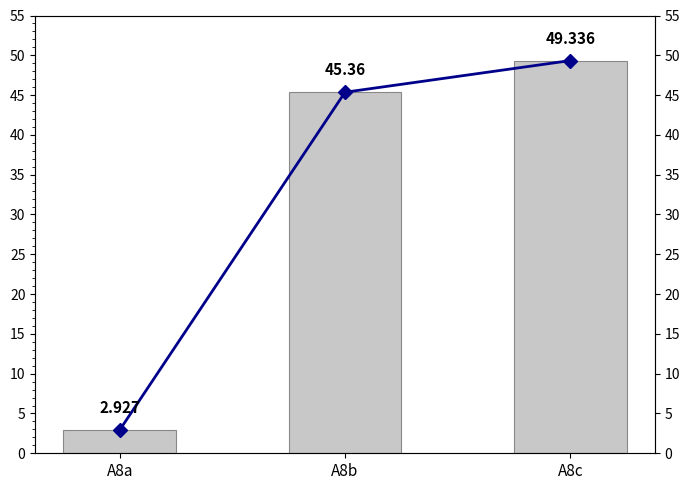

How many data points in Wartość (linia) are above 45?

2